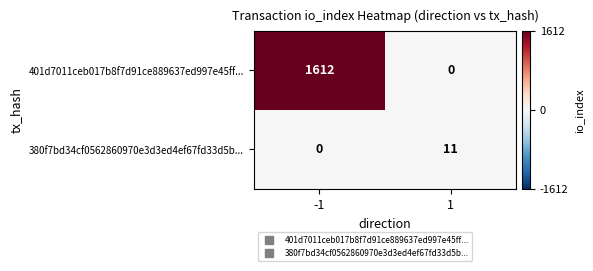

What is the difference between the maximum and minimum values in the 401d7011ceb017b8f7d91ce889637ed997e45ff... series?

1612